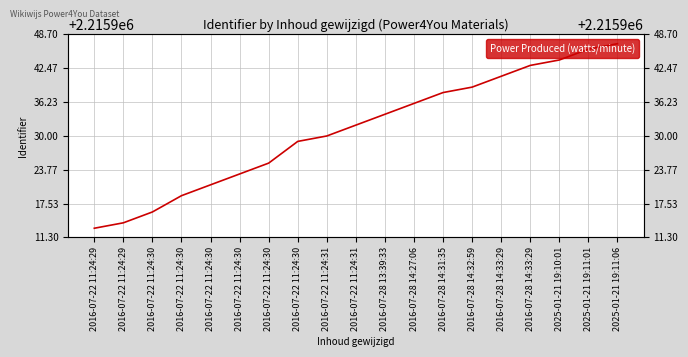

What is the value of the 6th point from the left?

2215916